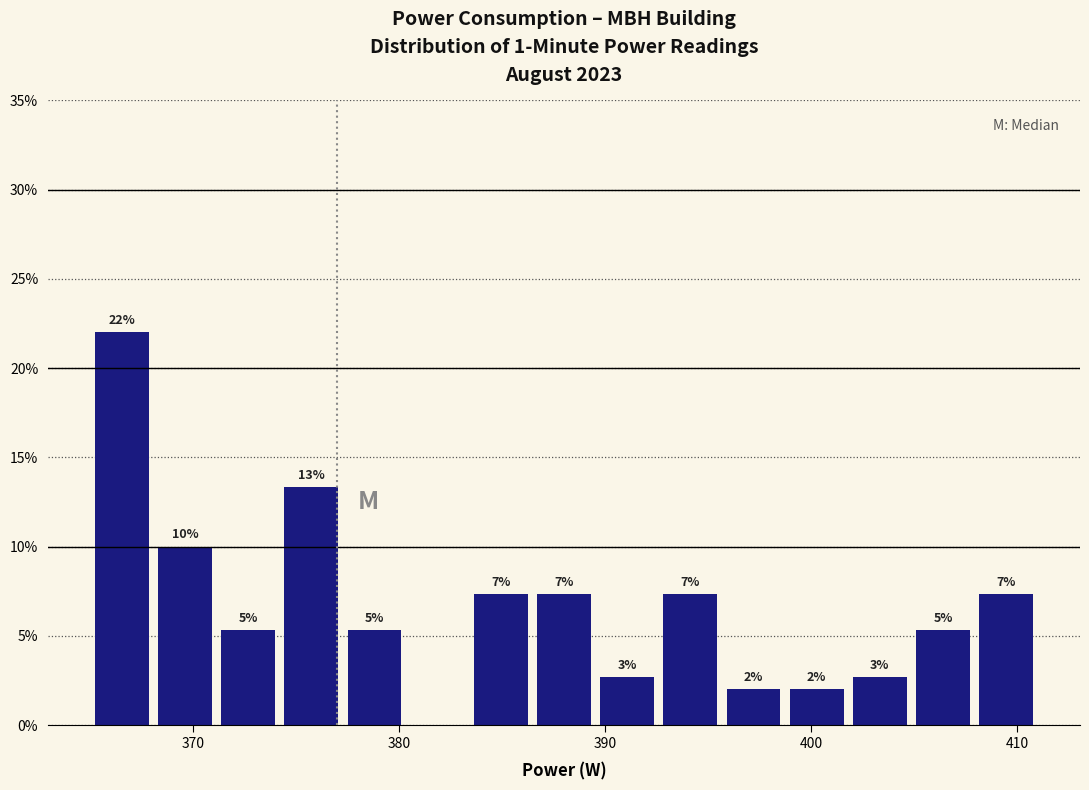

Read against the x-axis, roughly where is the centre of the tallest bar?

367